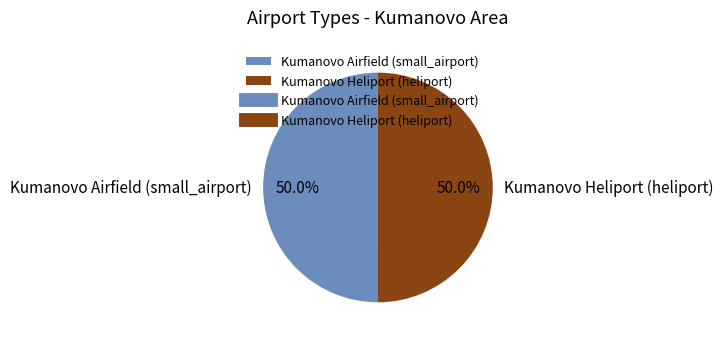

What is the total percentage of Kumanovo Heliport (heliport) and Kumanovo Airfield (small_airport)?

100.0%